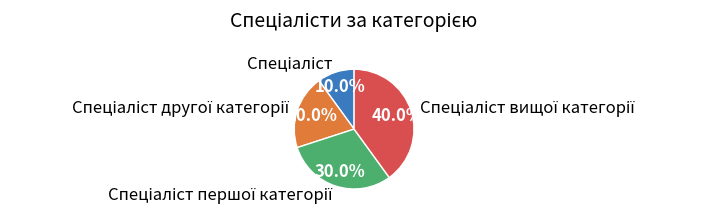

Does any single category account for the majority?

No